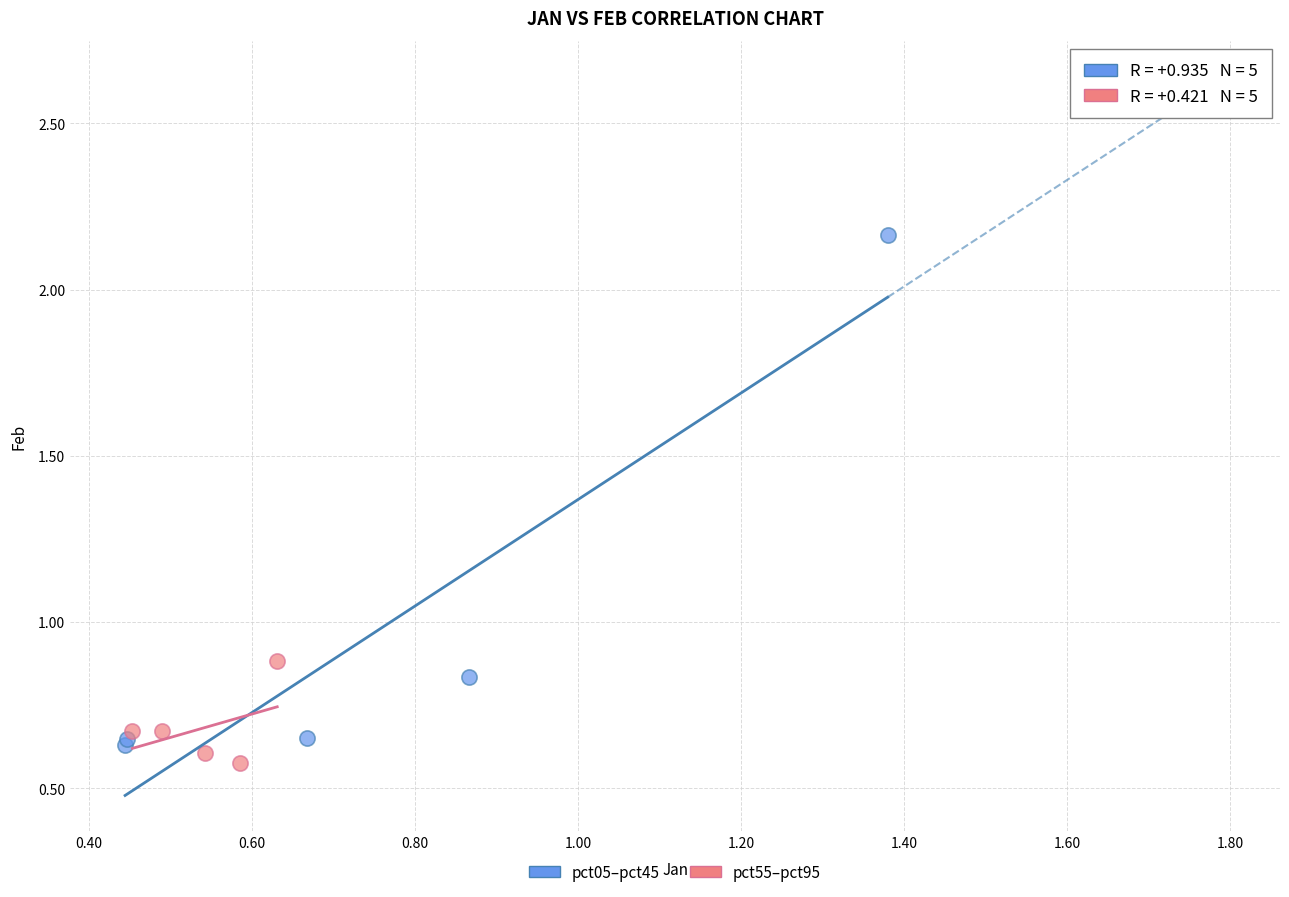

What are all the series names shown in the legend?

pct05–pct45, pct55–pct95